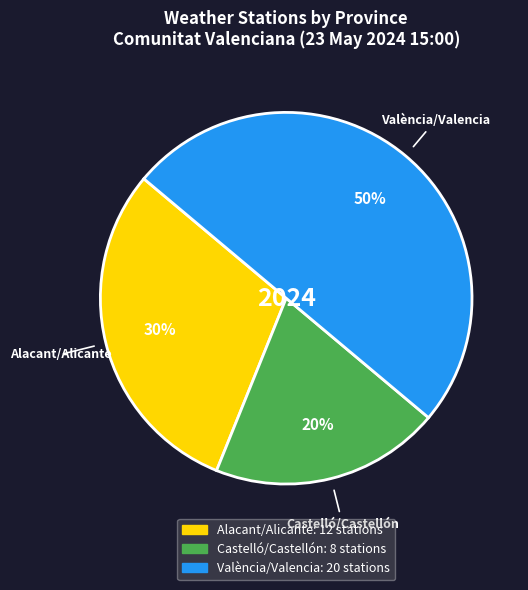

To the nearest percent, what is the difference between the largest and smallest slice percentages?

30%